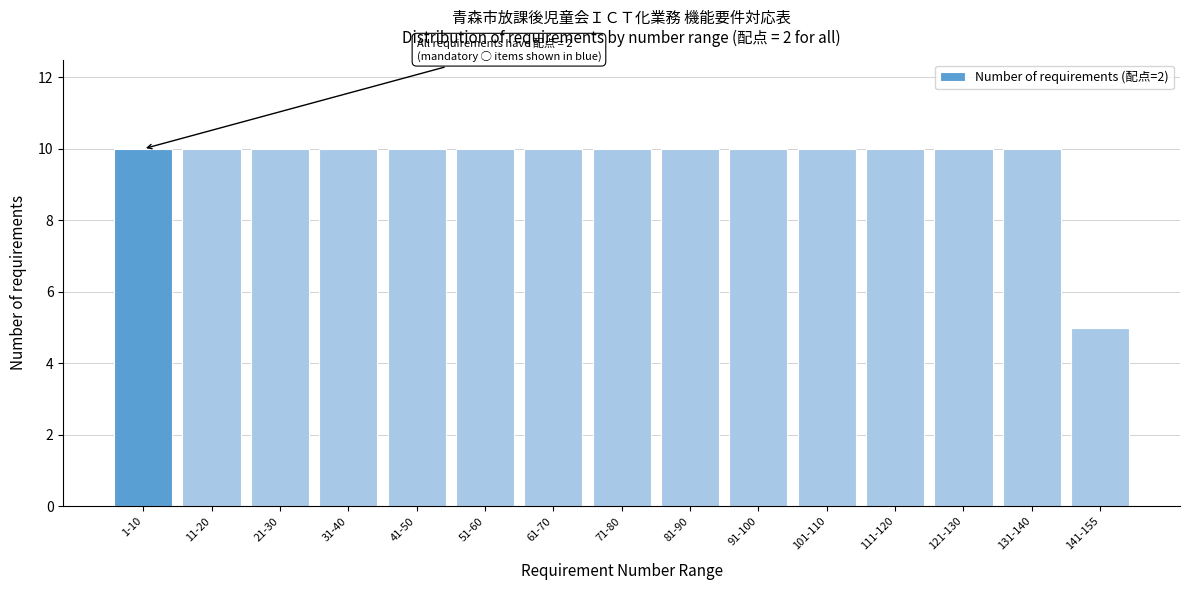

Reading left to right, list all the values displayed in this chart.

1-10=10	11-20=10	21-30=10	31-40=10	41-50=10	51-60=10	61-70=10	71-80=10	81-90=10	91-100=10	101-110=10	111-120=10	121-130=10	131-140=10	141-155=5